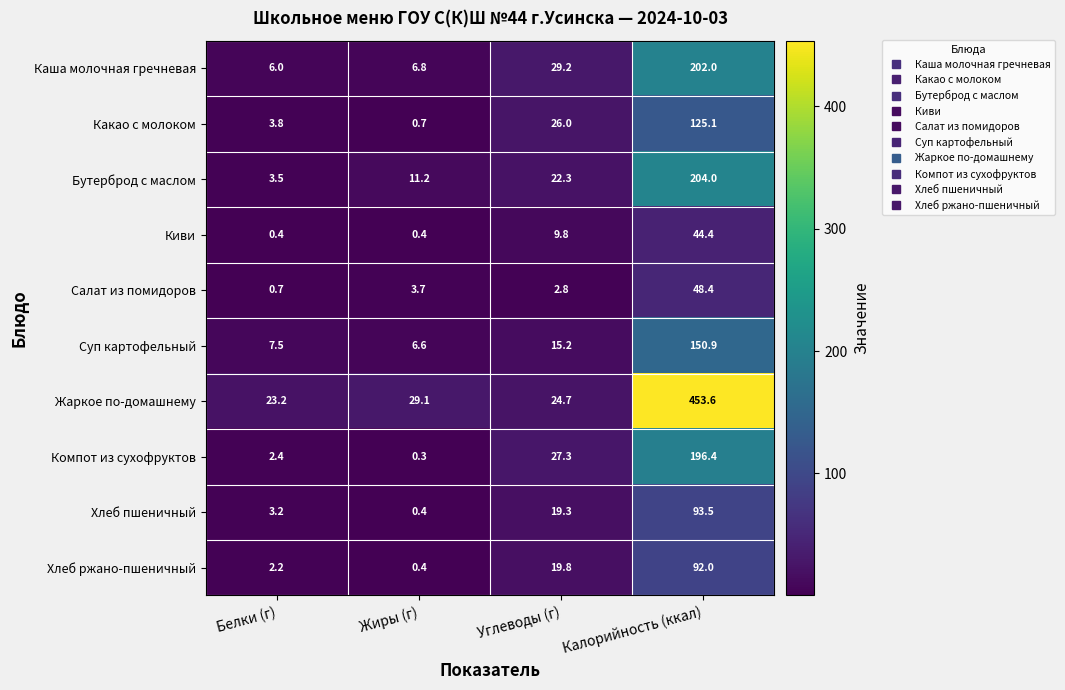

What is the difference between the second highest and minimum values in the Салат из помидоров series?

3.0